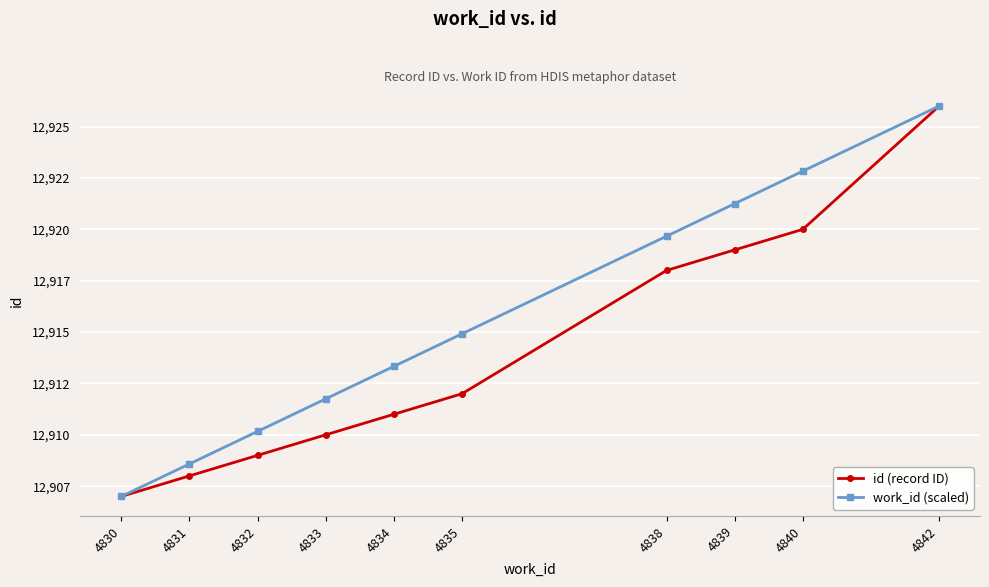

What is the maximum value shown in the chart?

12926.0